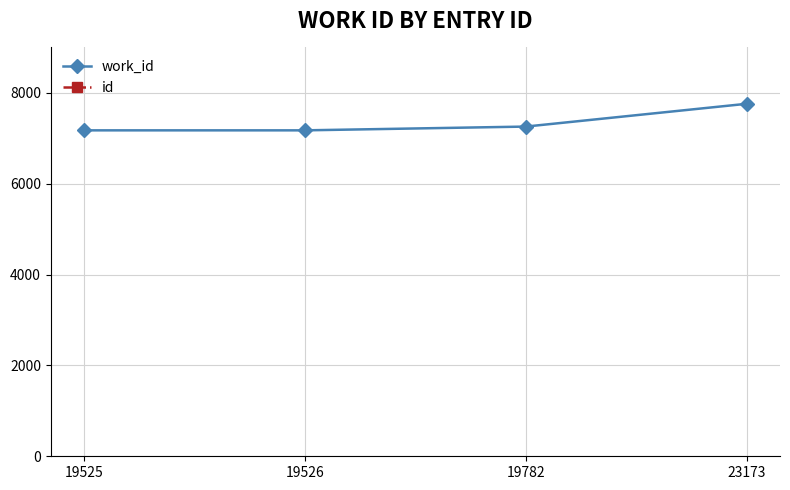

Reading left to right, transcribe all the data shown in this chart.

work_id: 19525=7175	19526=7175	19782=7258	23173=7760
id: 19525=19525	19526=19526	19782=19782	23173=23173